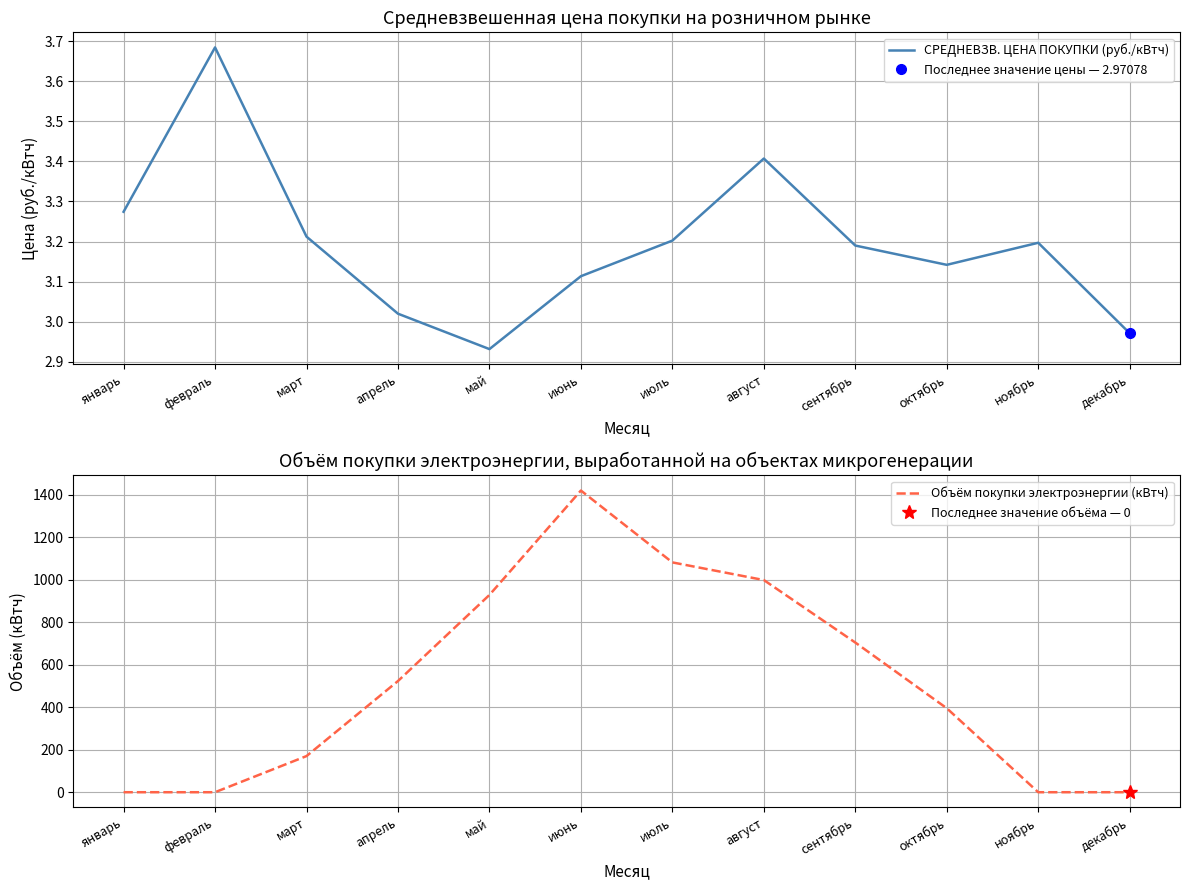

Which label corresponds to the smallest value in the chart?

январь